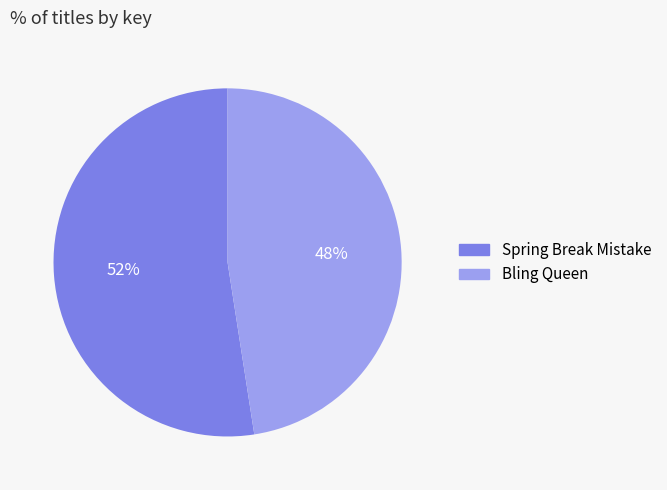

To the nearest percent, what is the average slice percentage?

50%